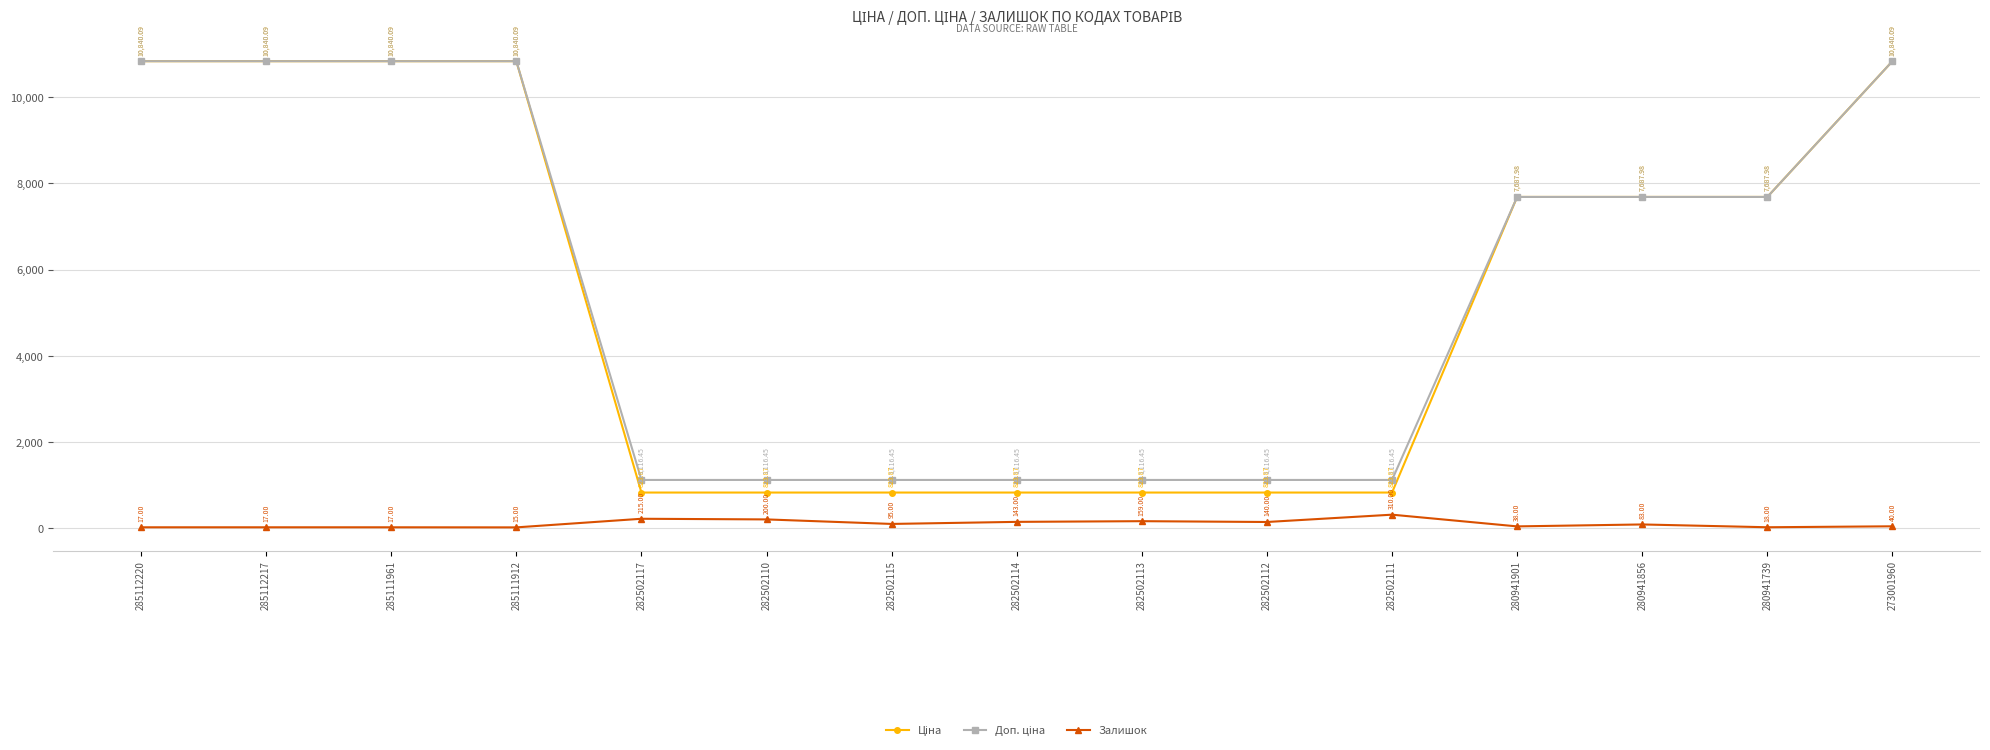

Does the chart display data point markers on the line(s)?

Yes